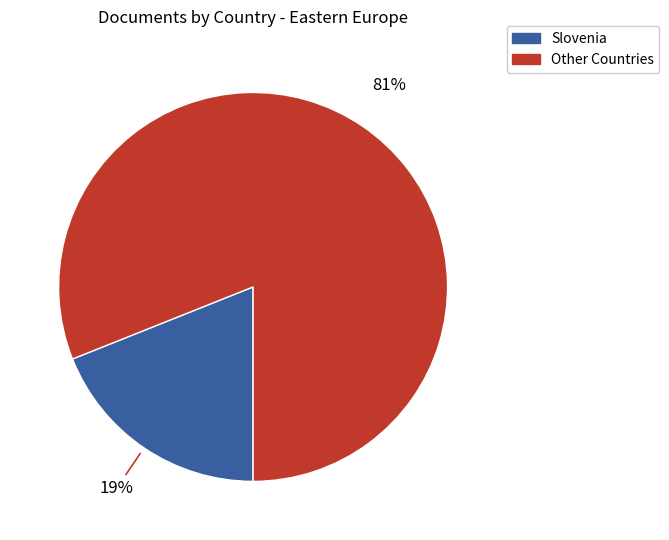

How many slices are in this pie chart?

2